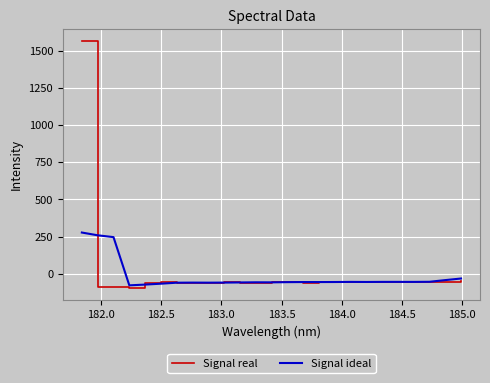

True or false: Signal real and Signal ideal cross at least once.

True